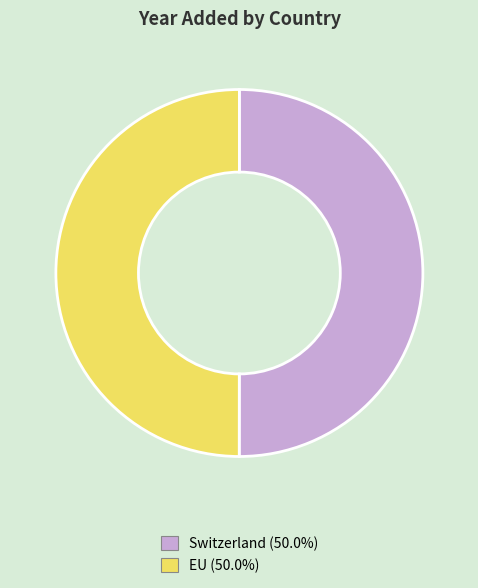

How many segments does this pie chart have?

2